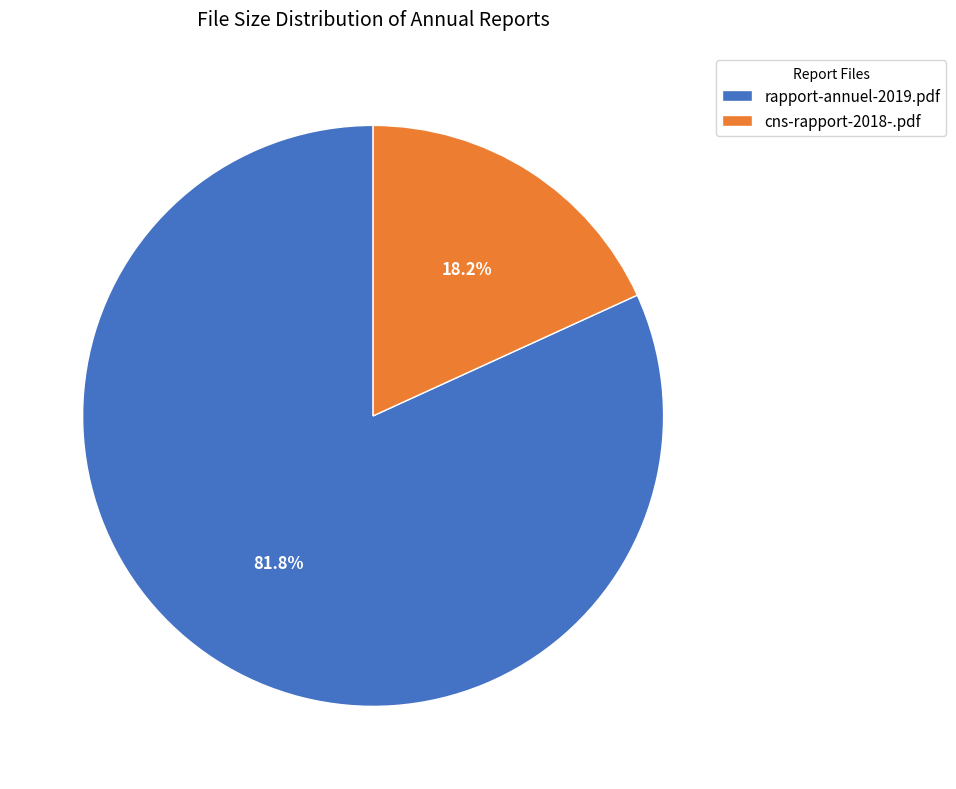

How many segments does this pie chart have?

2